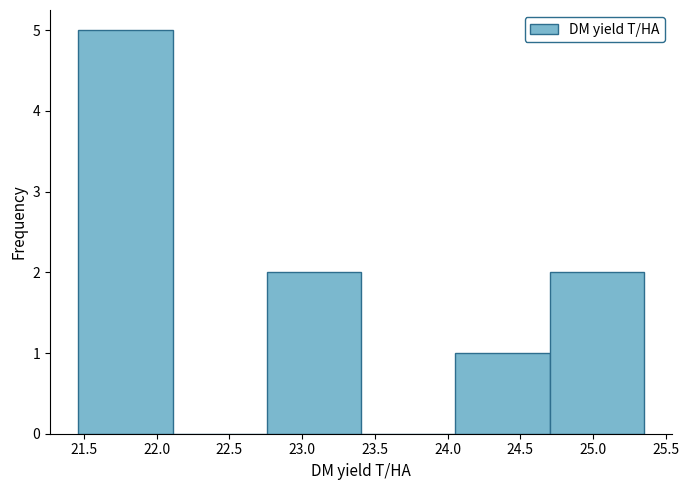

How tall is the bar that spans 22.75 to 23.40 on the x-axis? Neither the bar edges nor the heights are printed on the chart, so give them approximately, as read against the axes.

2